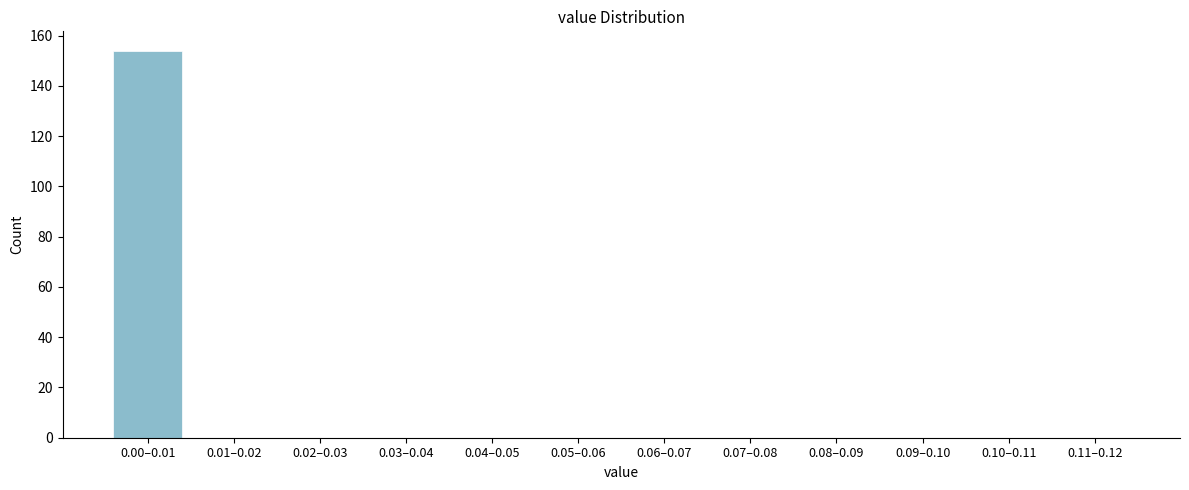

Reading left to right, extract all data points from this chart.

0.00–0.01=154	0.01–0.02=0	0.02–0.03=0	0.03–0.04=0	0.04–0.05=0	0.05–0.06=0	0.06–0.07=0	0.07–0.08=0	0.08–0.09=0	0.09–0.10=0	0.10–0.11=0	0.11–0.12=0